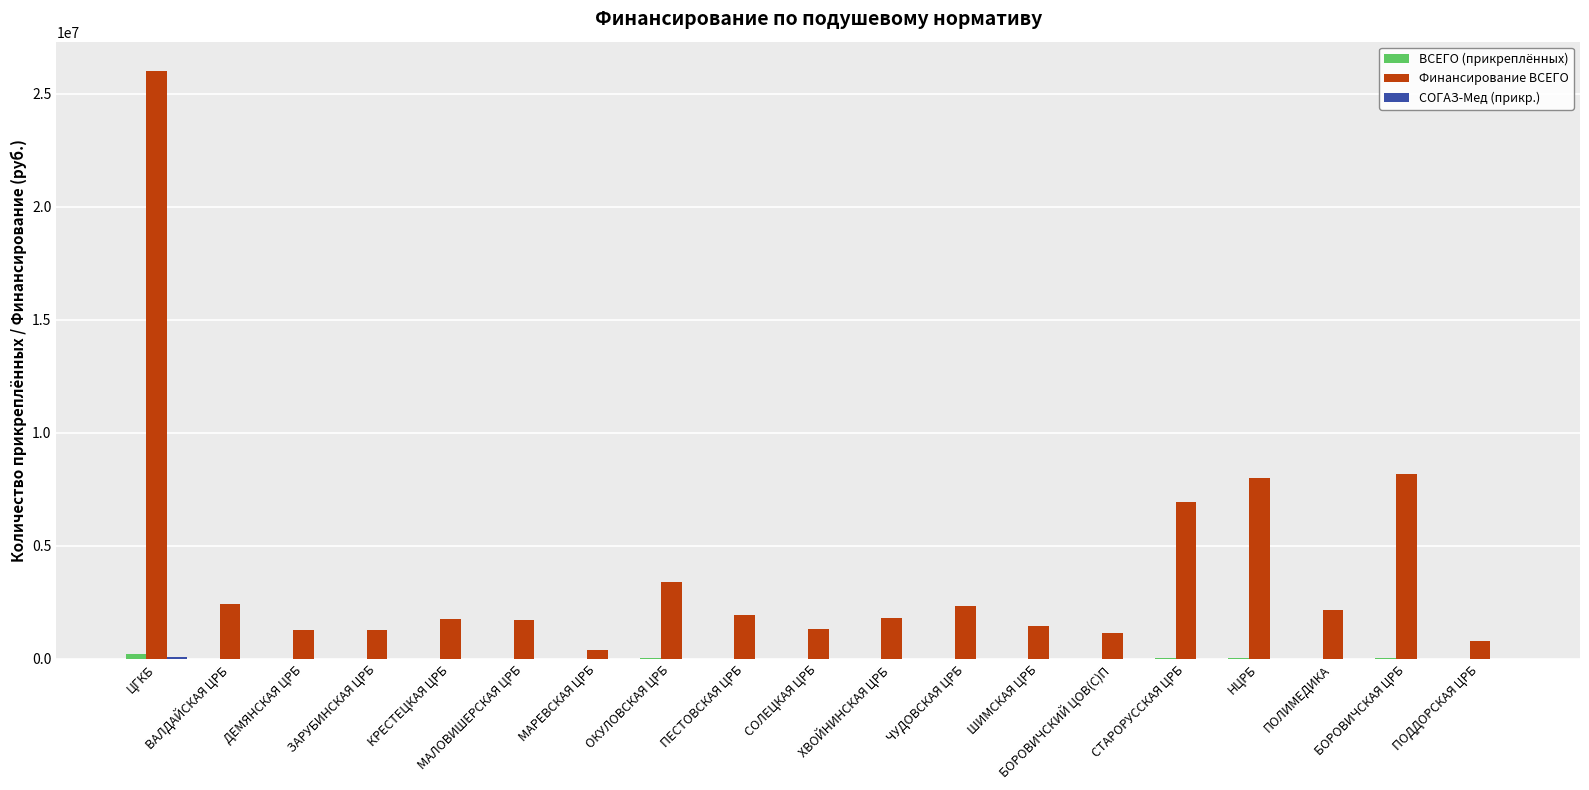

Is it true that Финансирование ВСЕГО equals 1280390 at ДЕМЯНСКАЯ ЦРБ?

True